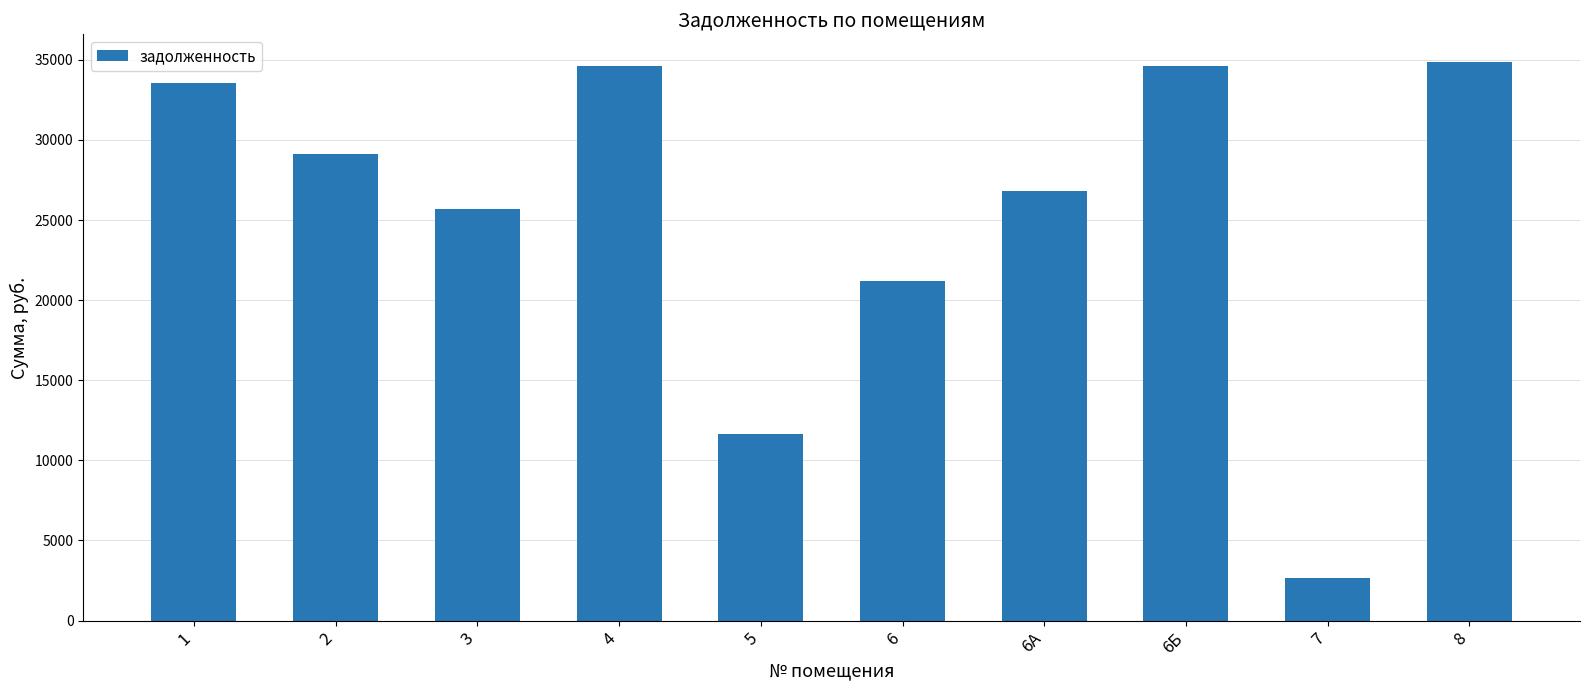

Is it true that the value at 8 is 12517.3?

False